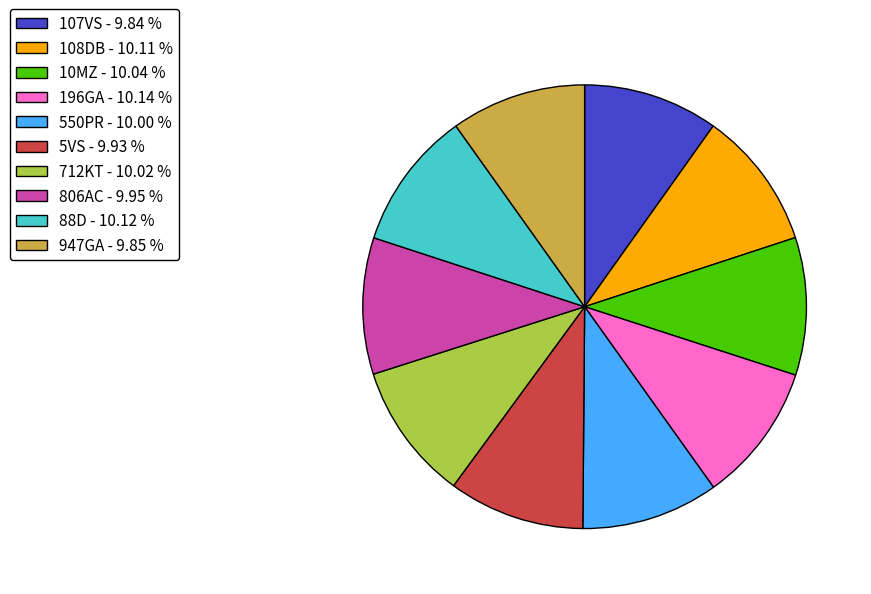

Is the sum of 88D - 10.12 % and 10MZ - 10.04 % greater than half?

No